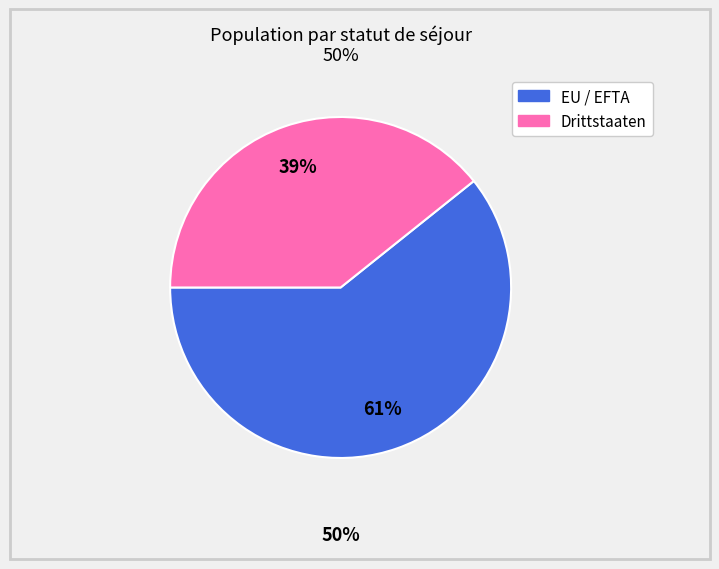

The Drittstaaten slice represents 39% of the pie. True or false?

True